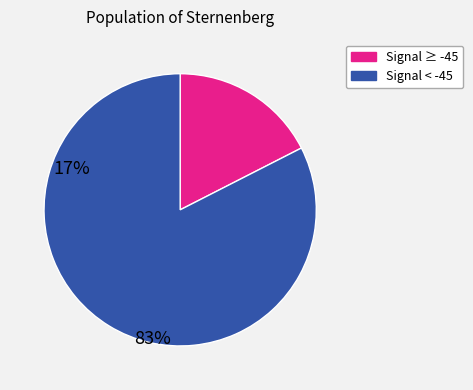

Is there any slice that represents more than half of the pie?

Yes